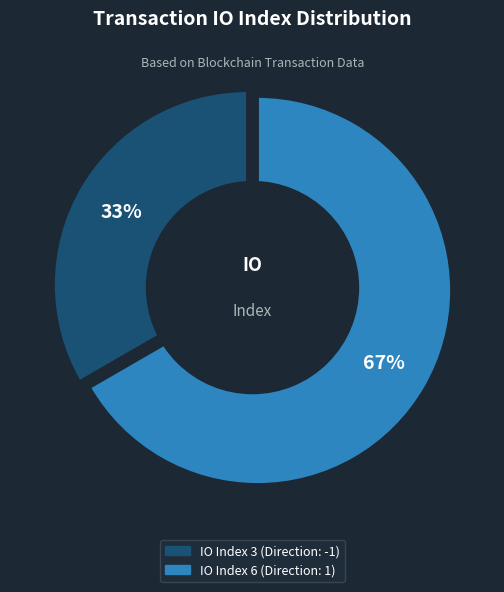

Is io_index_6 the majority of the pie?

Yes